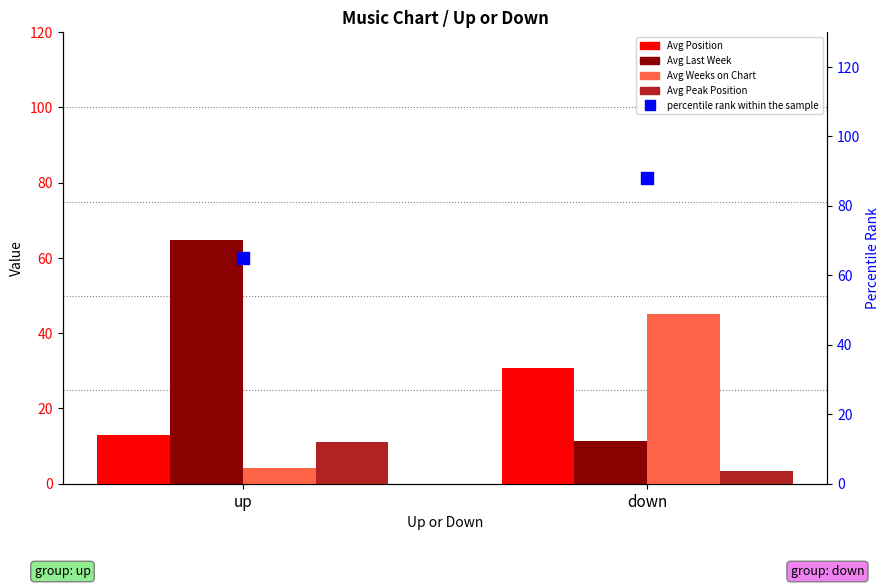

Is the value of Avg Position at down greater than the value of Avg Weeks on Chart at down?

No